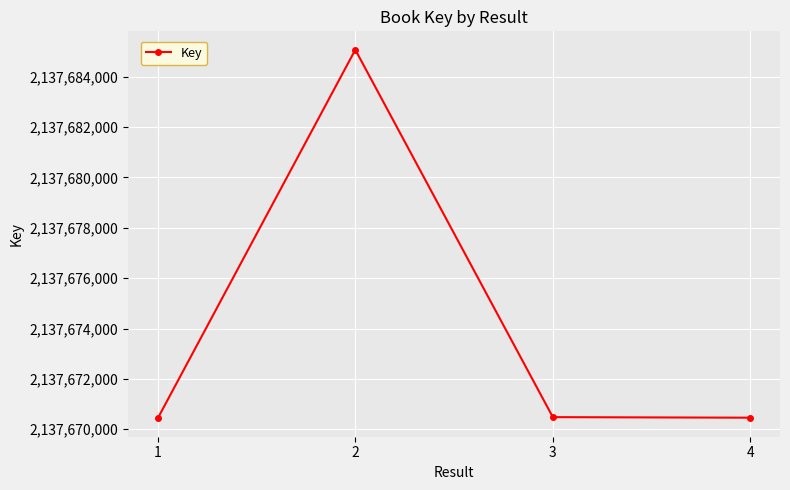

What is the sum of all values?

8550696443